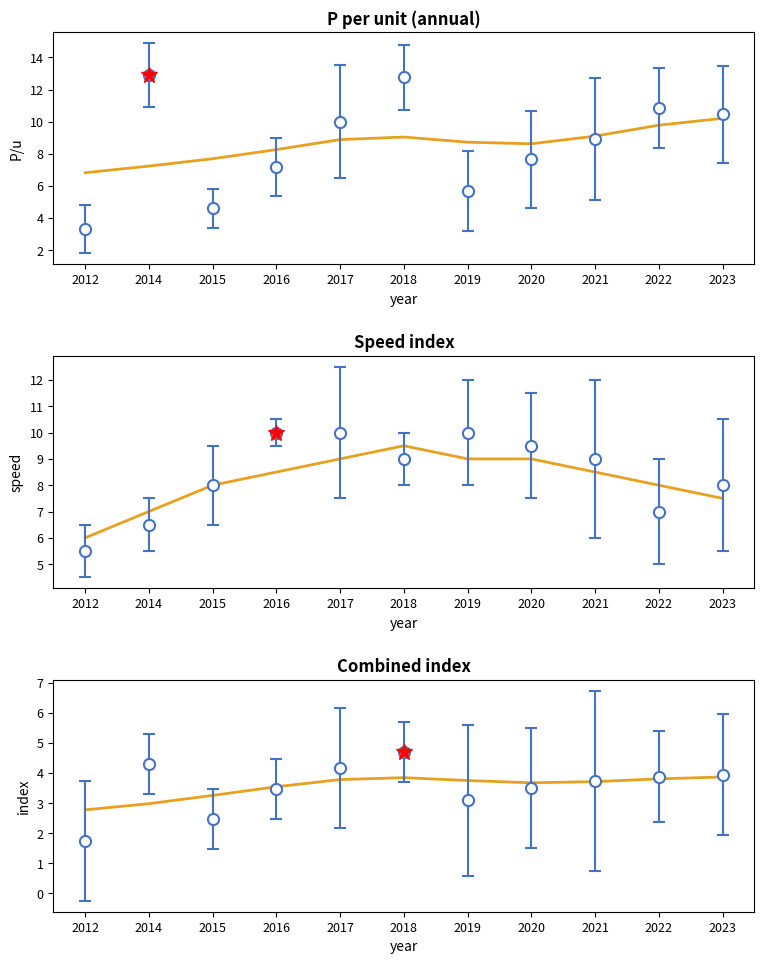

At which label does the data first exceed 3?

2015